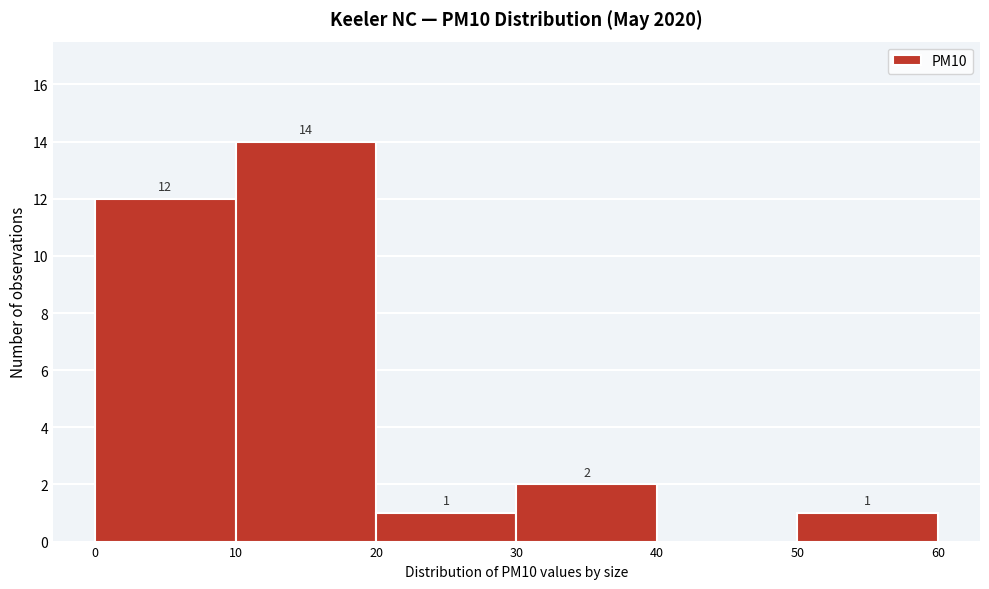

Which range on the x-axis has the tallest bar?

10 to 20